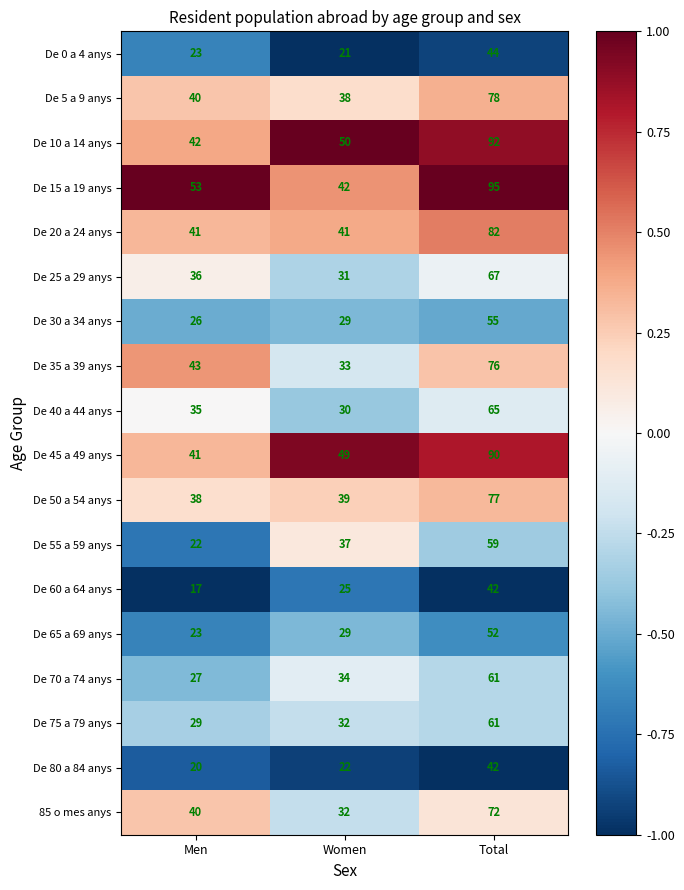

What is the sum of all 85 o mes anys values?

144